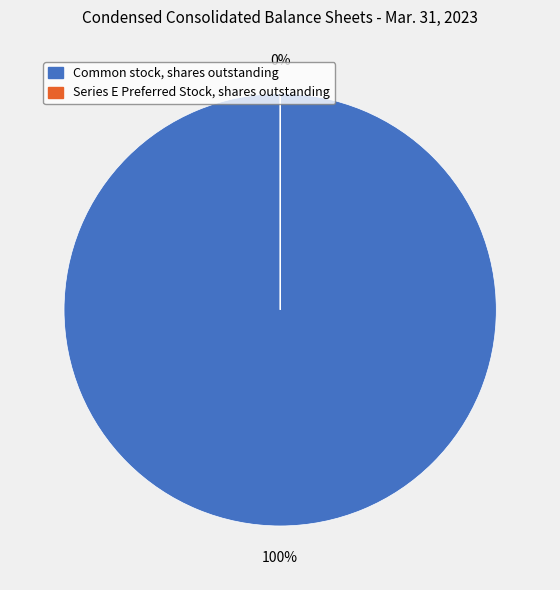

What is the change in value from Common stock, shares outstanding to Series E Preferred Stock, shares outstanding?

-402383058